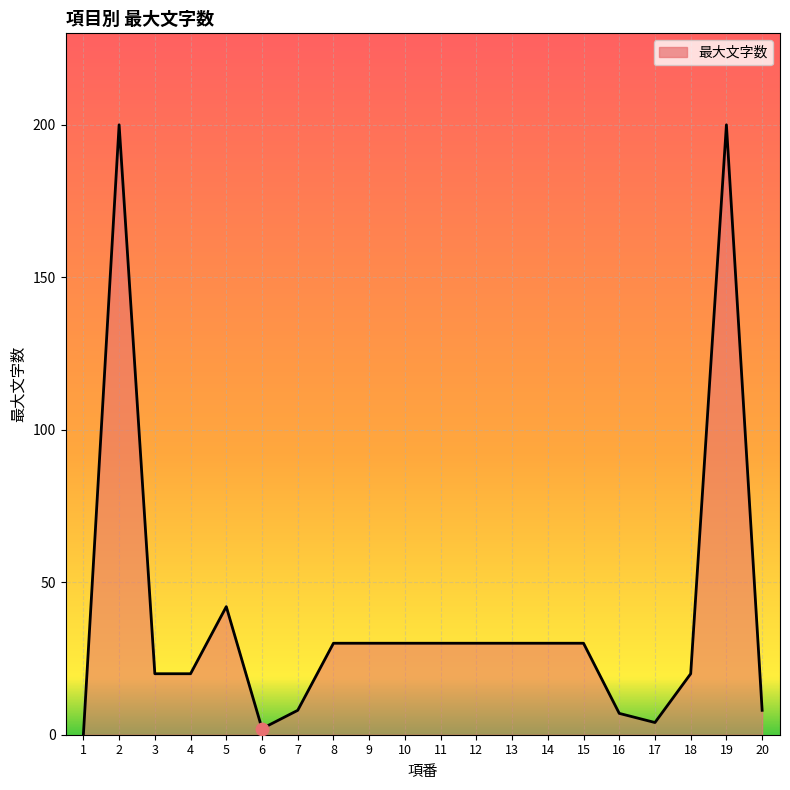

Which has a higher value, 17 or 16?

16